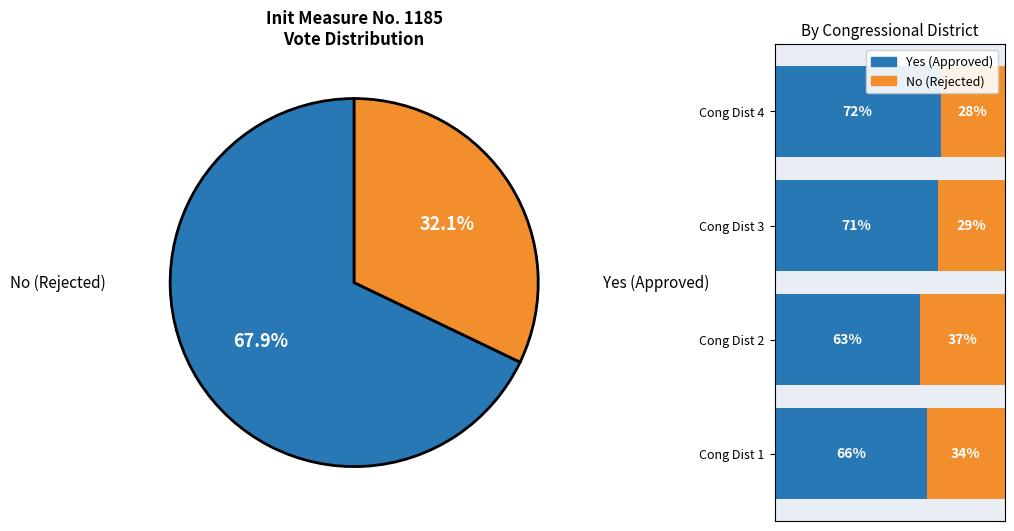

Between Cong Dist 3 and Cong Dist 1, which is larger?

Cong Dist 3